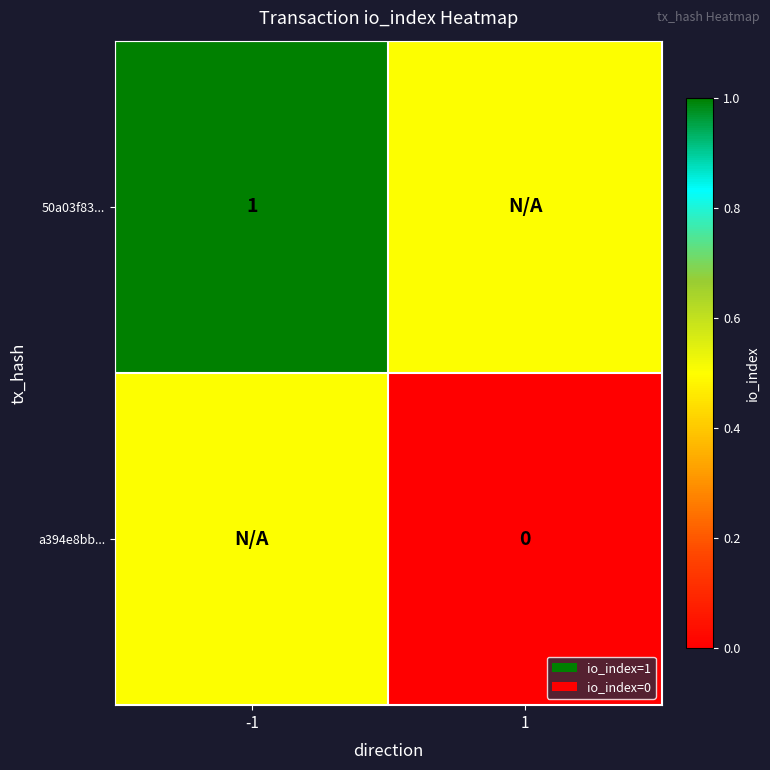

True or false: 50a03f83... has a value of 1.0 at -1.

True